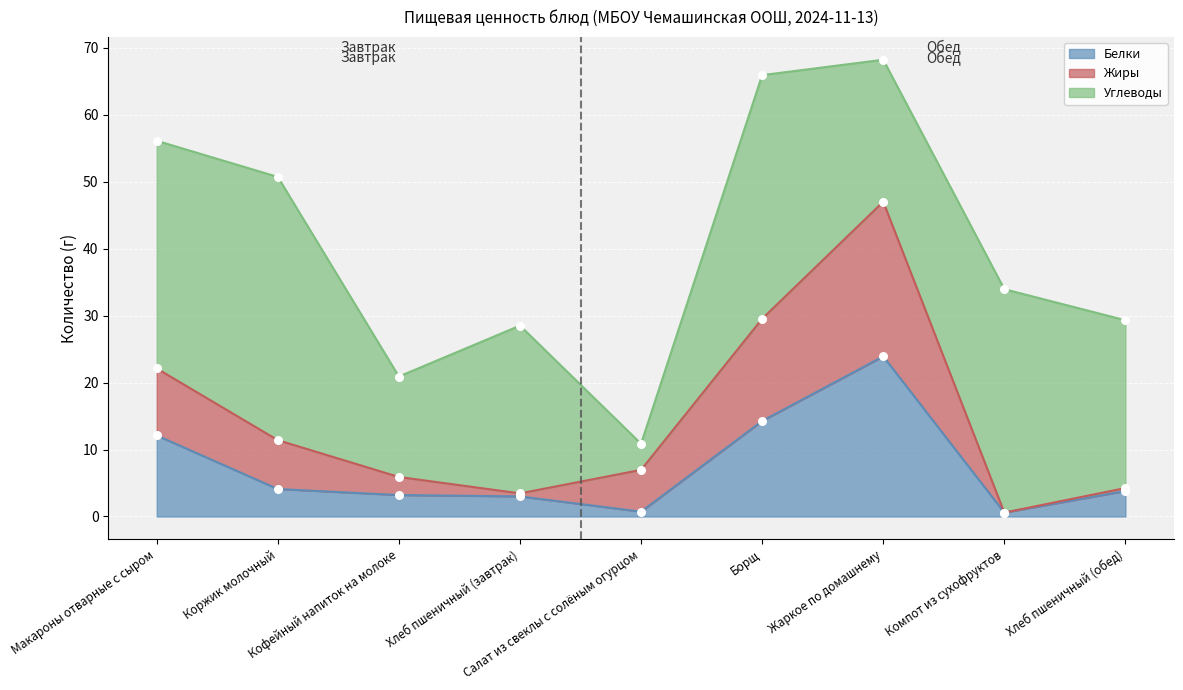

Which series reaches the minimum Y coordinate?

Белки